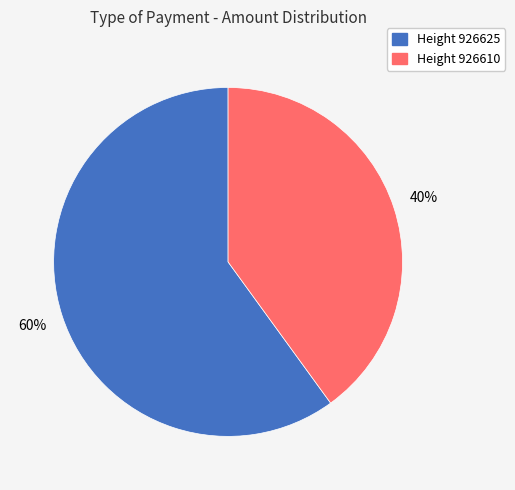

To the nearest percent, what is the average slice percentage?

50%